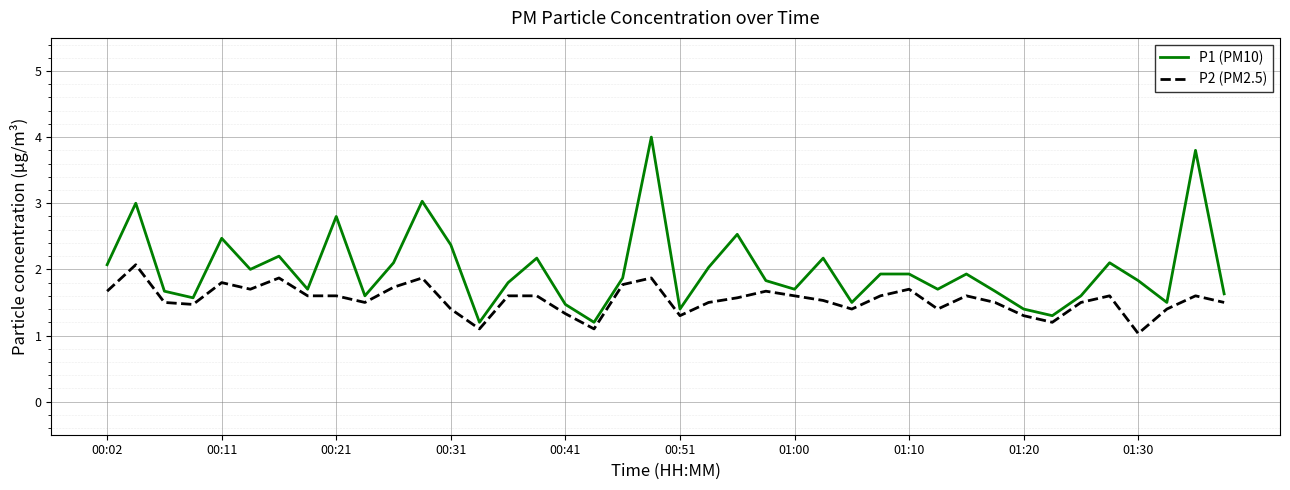

Which series has the largest range (max minus min)?

P1 (PM10)